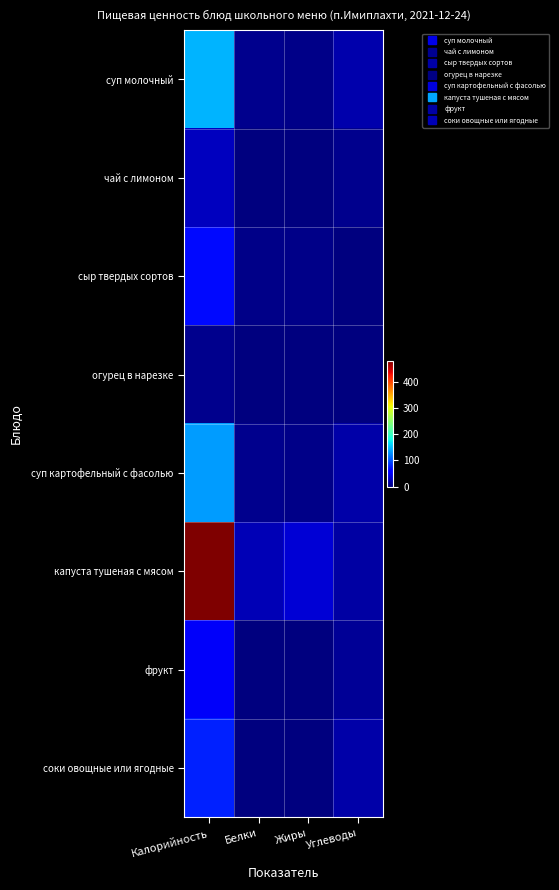

What is the spread (max minus min) of values at Углеводы?

19.0